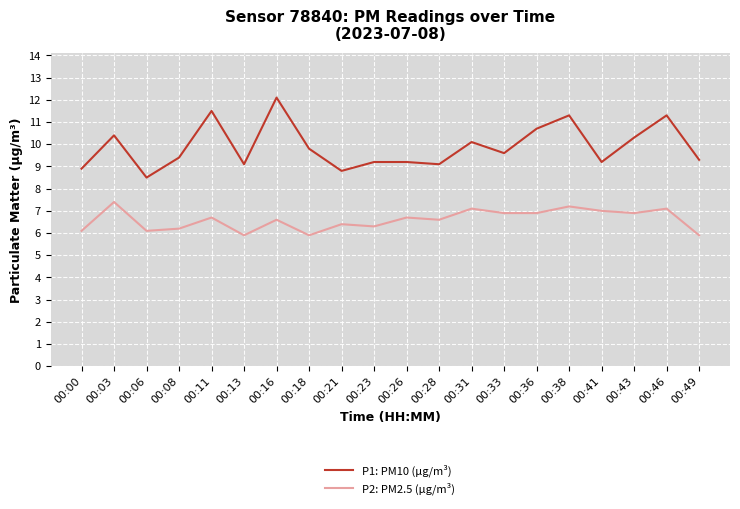

What is the highest value of the P2: PM2.5 (µg/m³) series?

7.4